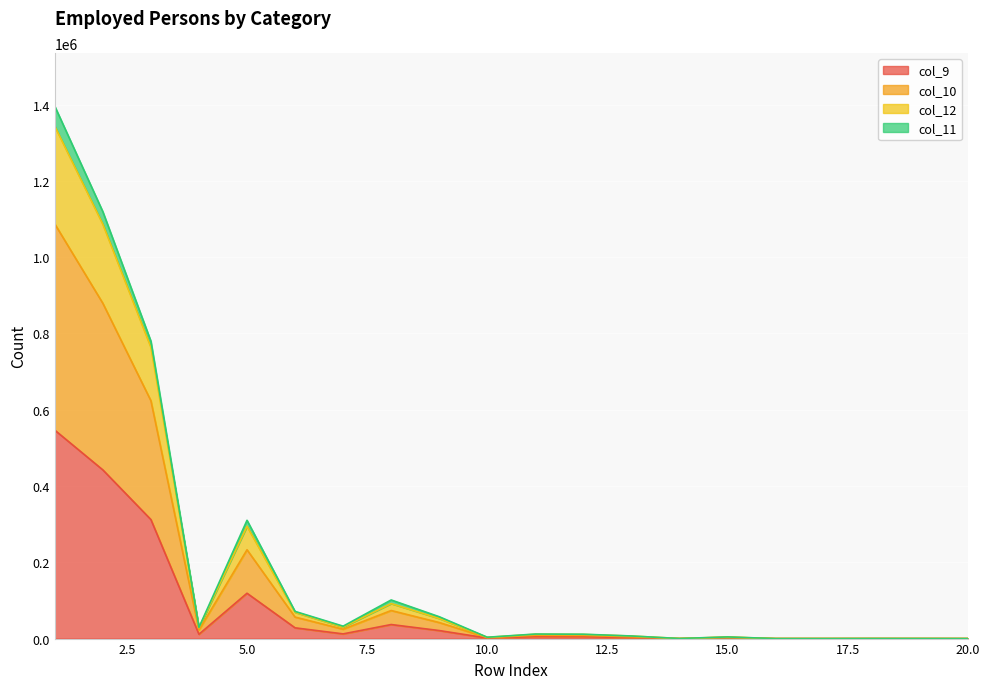

At which label does col_9 reach its peak?

1